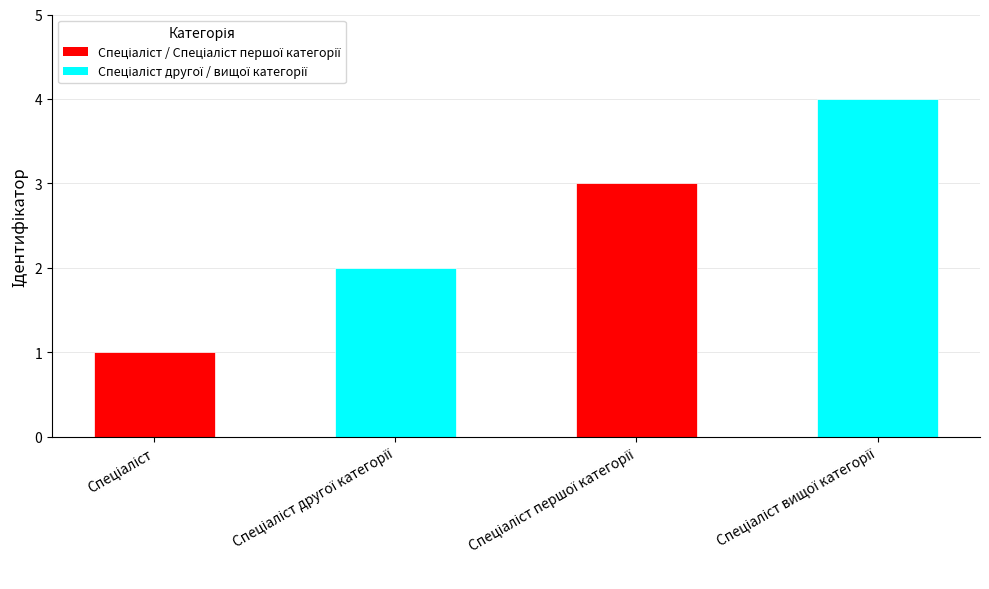

What is the sum of all values?

10